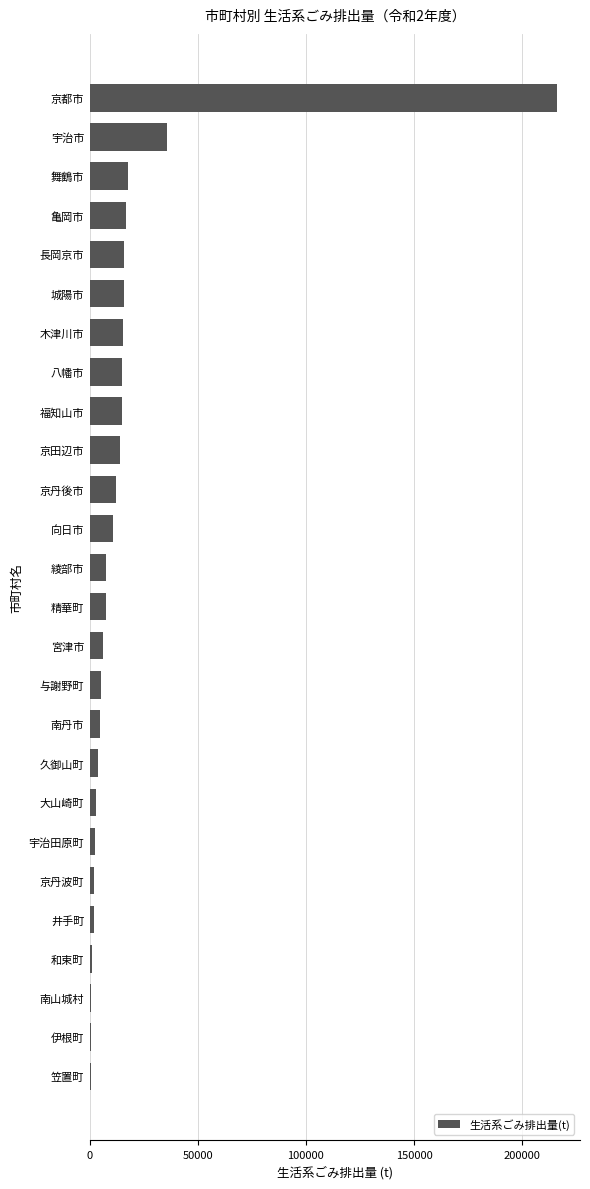

Which has a higher value, 宇治市 or 南丹市?

宇治市